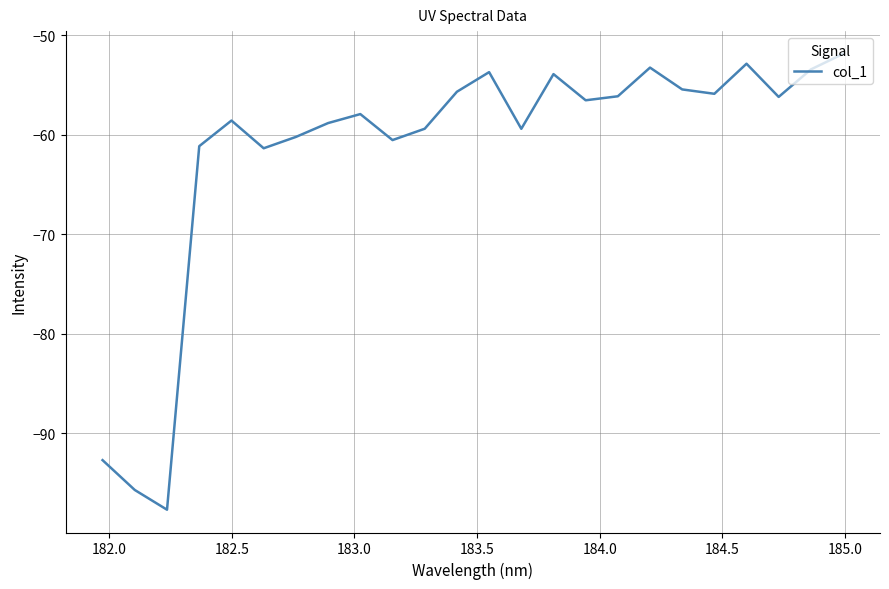

Count the number of categories in the chart.

24